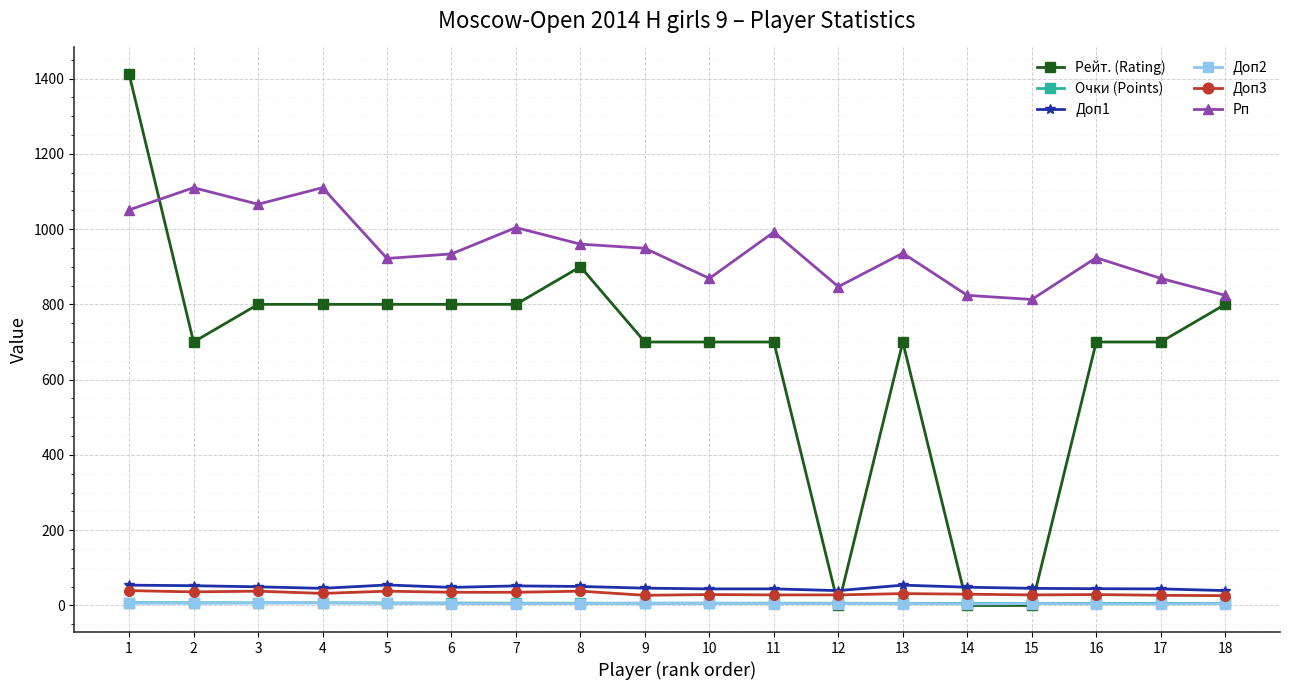

At which label does Рейт. (Rating) first exceed 700?

1